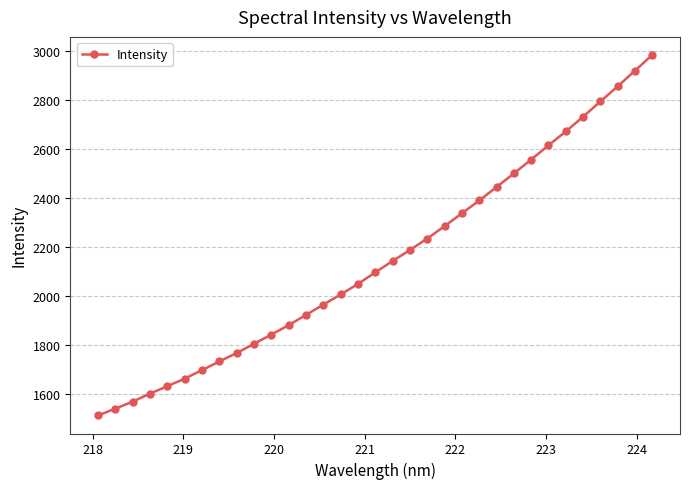

What is the greatest value displayed?

2983.3